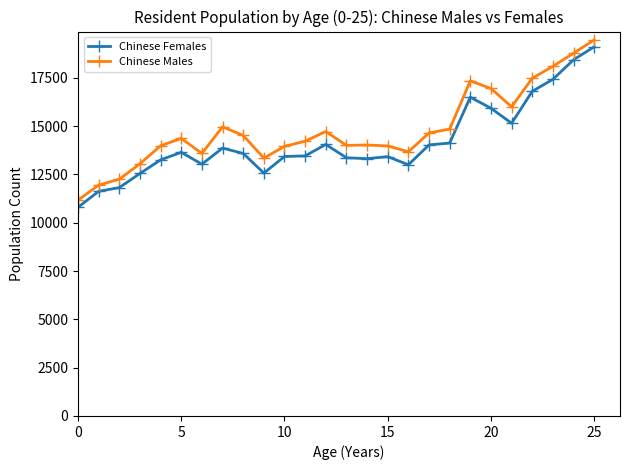

What is the average value of the Chinese Females series?

14166